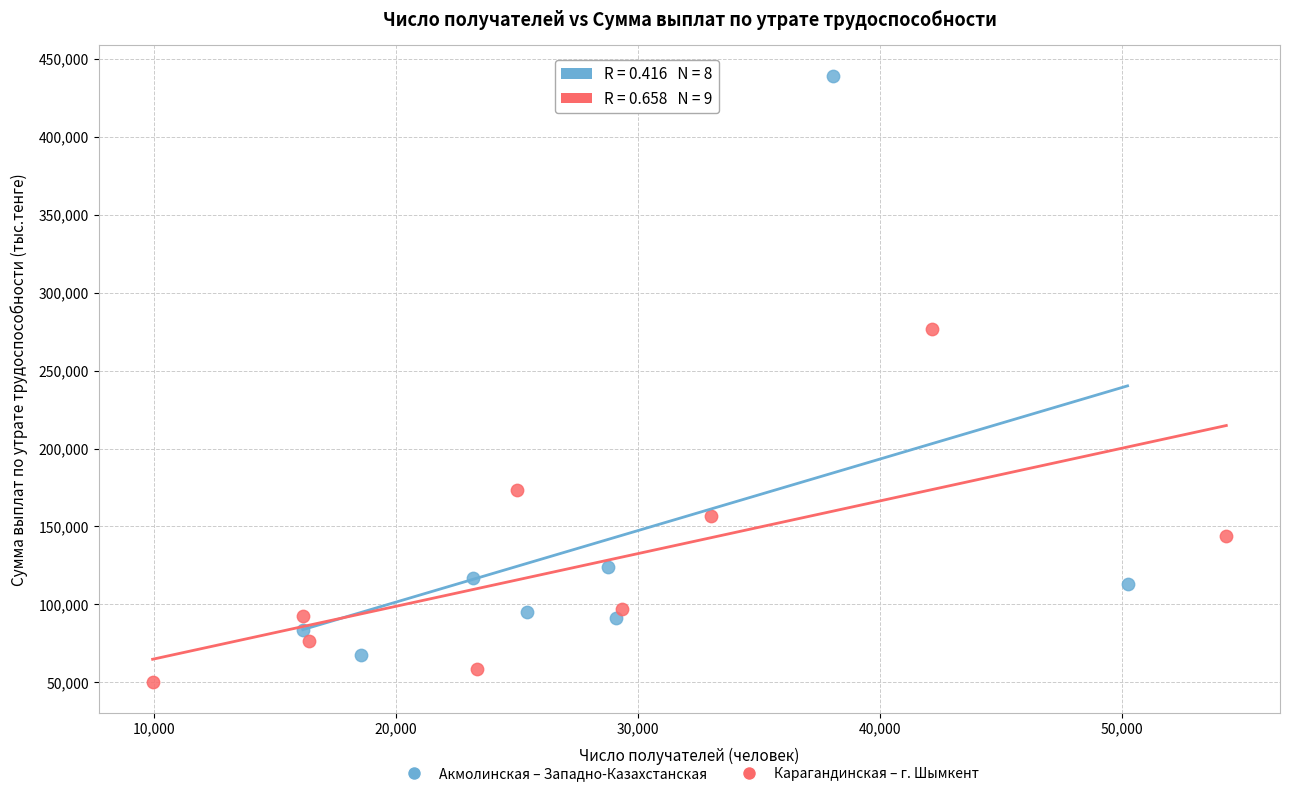

Which series reaches the maximum Y coordinate?

Акмолинская – Западно-Казахстанская